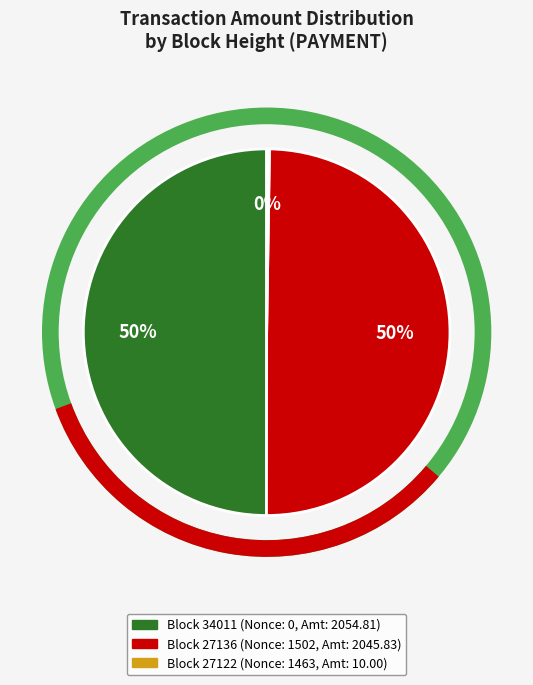

To the nearest percent, what is the difference between the largest and smallest slice percentages?

50%